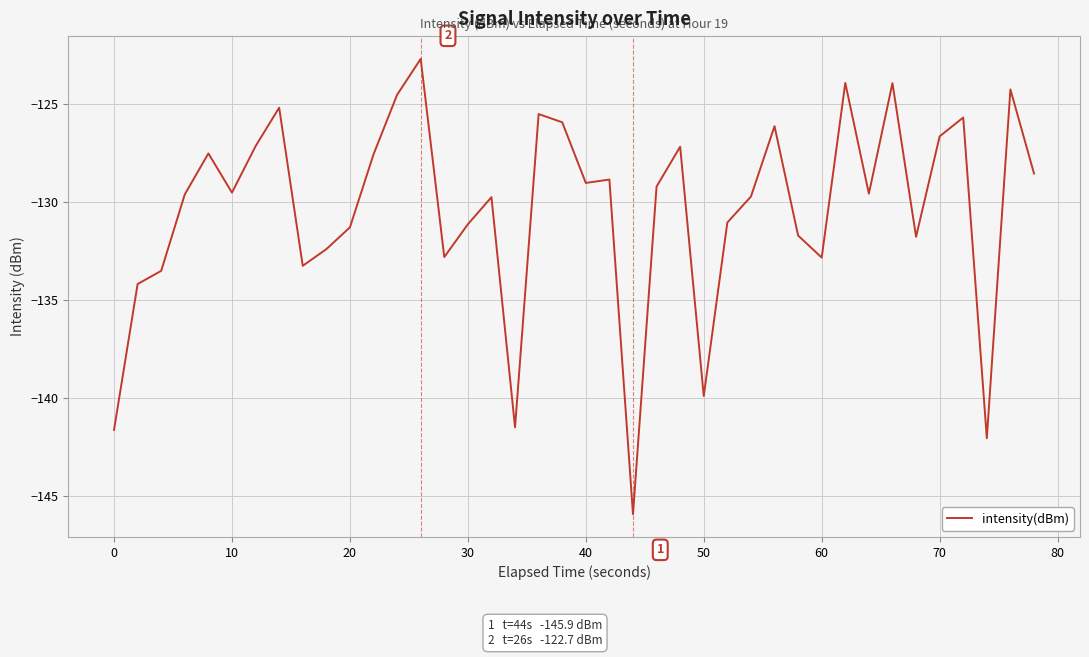

What is the difference between the maximum and minimum values?

23.3